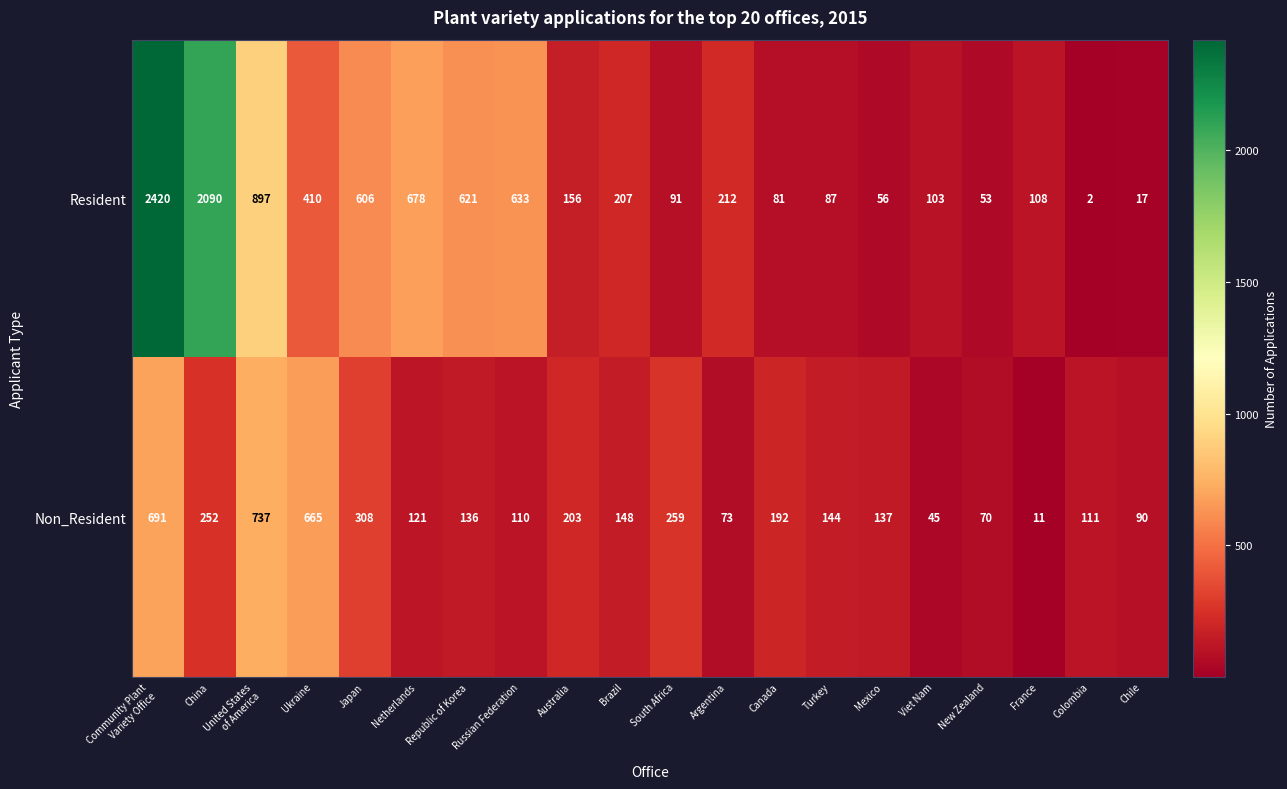

Which label corresponds to the smallest value in the chart?

Colombia